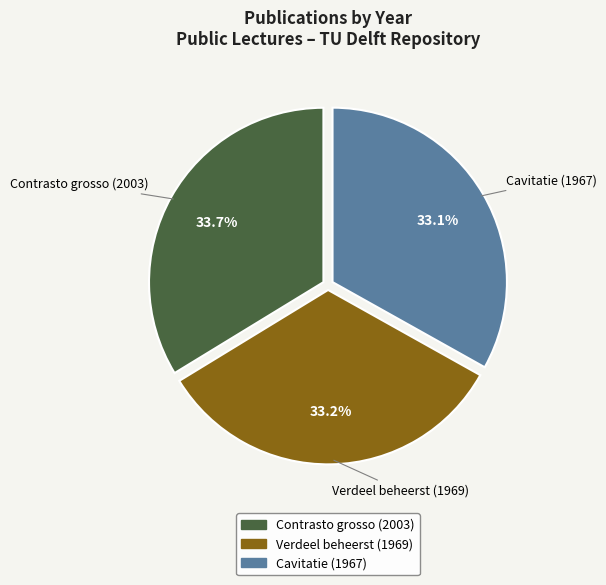

True or false: Verdeel beheerst (1969) accounts for 33% of the total.

True